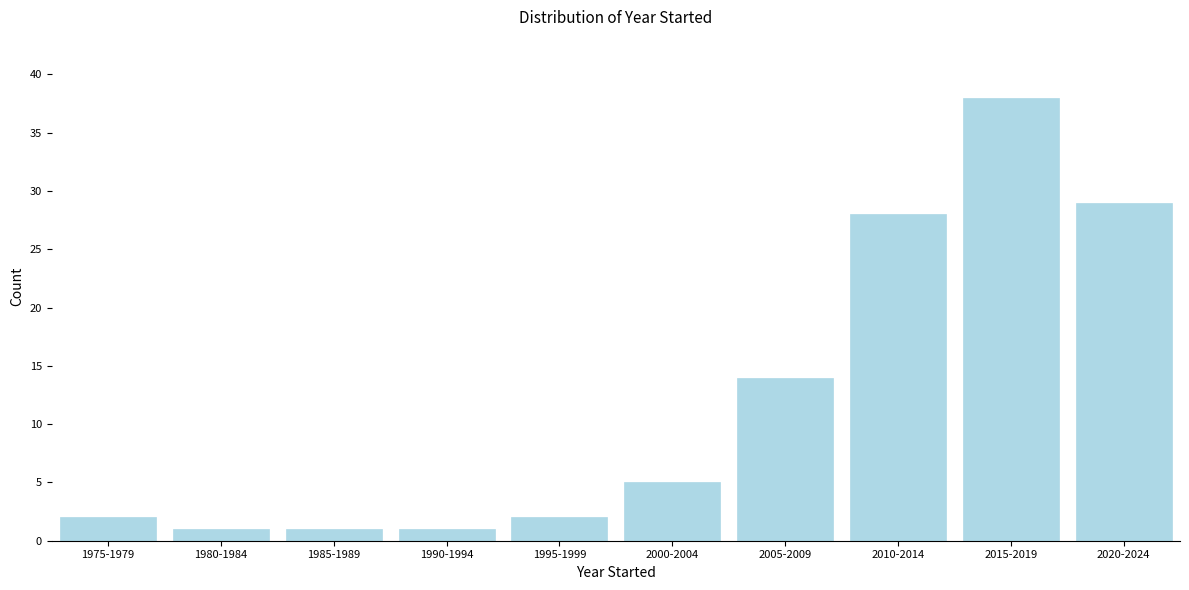

Reading right to left, transcribe all the data shown in this chart.

29	38	28	14	5	2	1	1	1	2